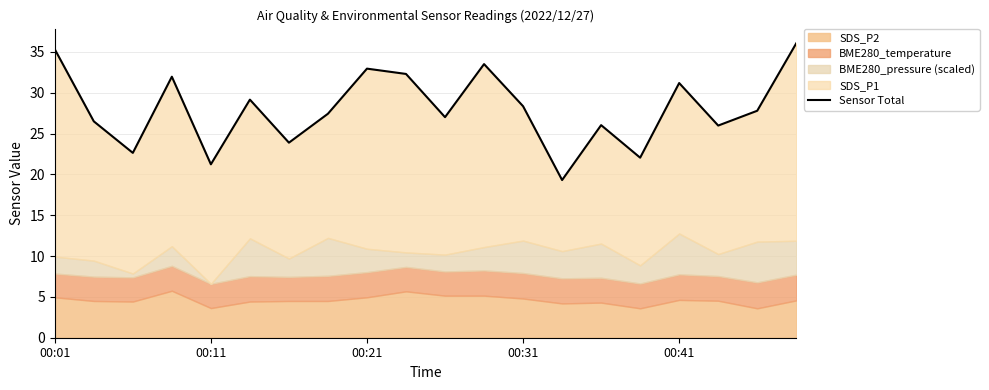

Reading left to right, what are all the values shown in this chart?

35.3	26.5	22.6	32.0	21.2	29.2	23.9	27.4	32.9	32.3	27.0	33.5	28.3	19.3	26.0	22.0	31.2	26.0	27.8	36.0